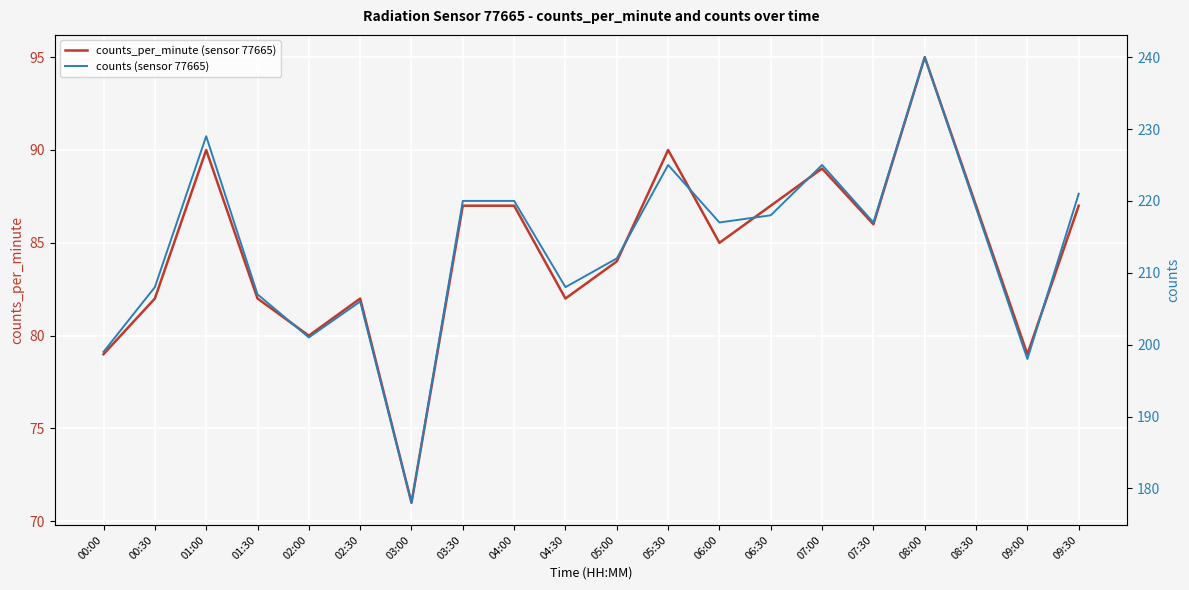

Which label corresponds to the smallest value in the chart?

03:00